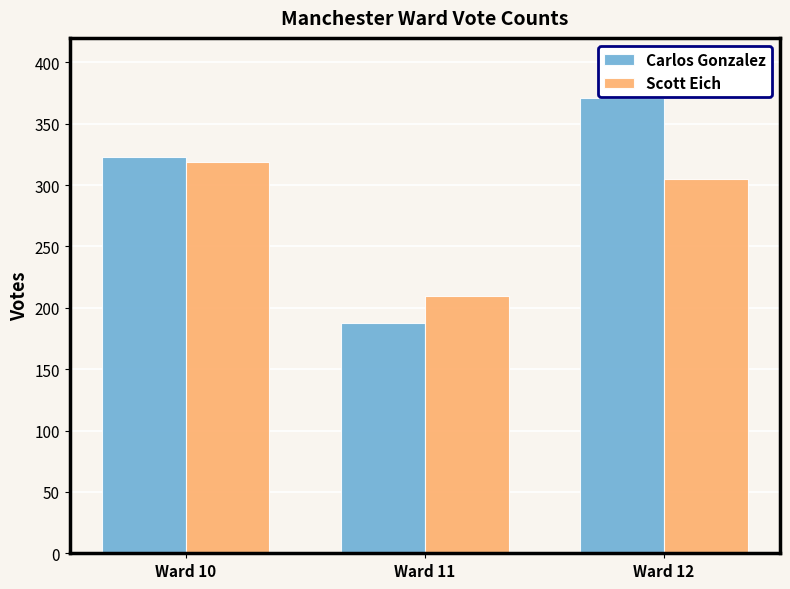

Reading right to left, what are all the values shown in this chart?

Carlos Gonzalez: 371	188	323
Scott Eich: 305	210	319